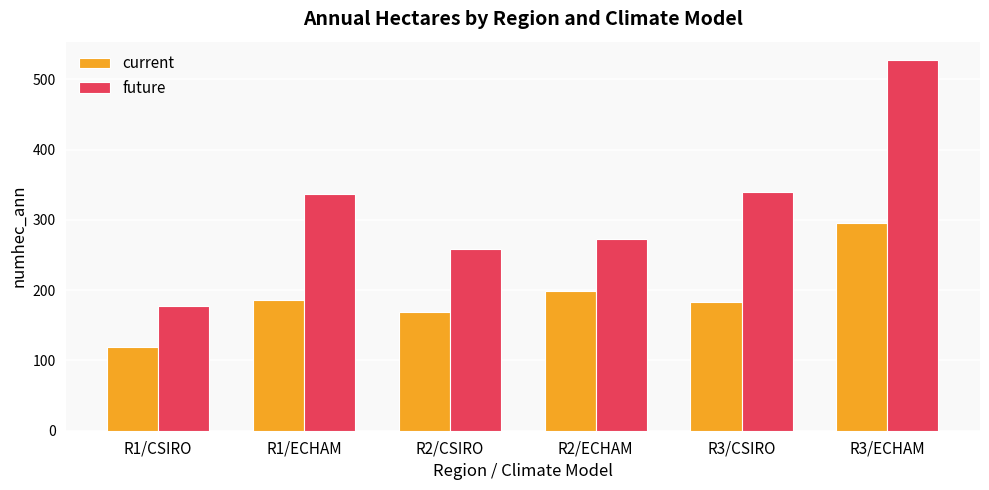

Rank the series by their average value, from highest to lowest.

future, current